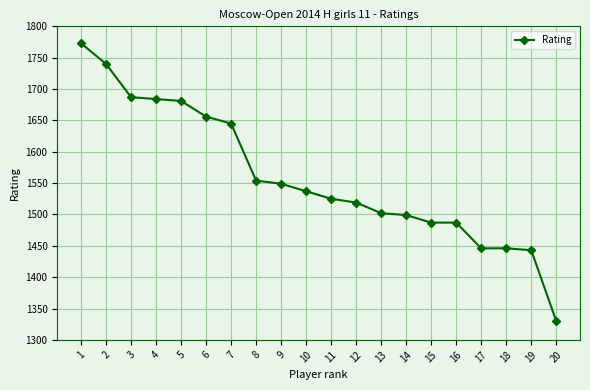

At which category does the chart reach its peak across all series?

1